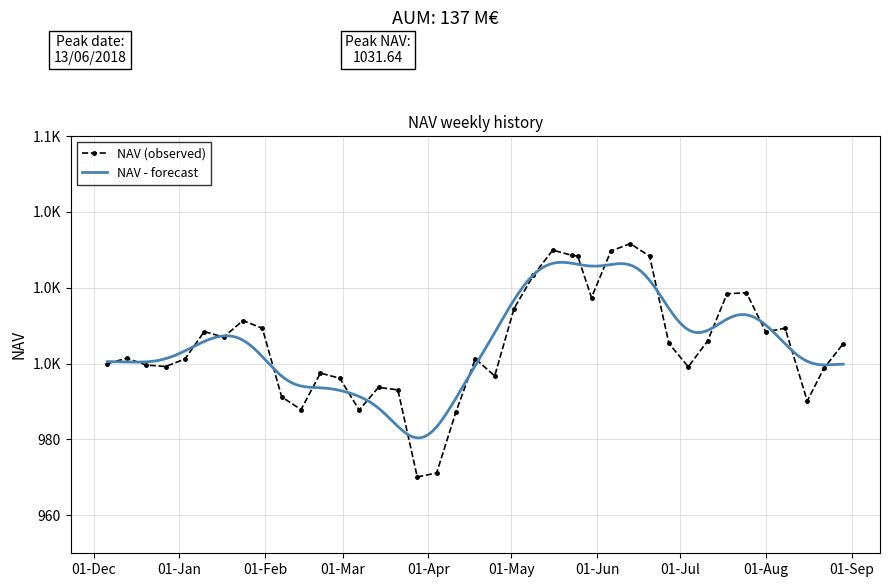

What is the difference between the values at 20/06/2018 and 04/07/2018?

29.2